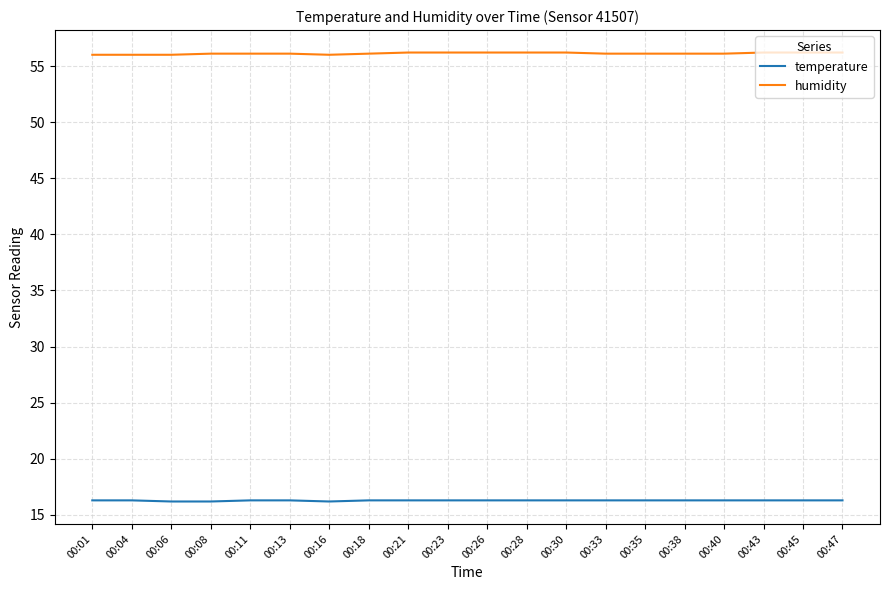

What is the lowest value of the temperature series?

16.2